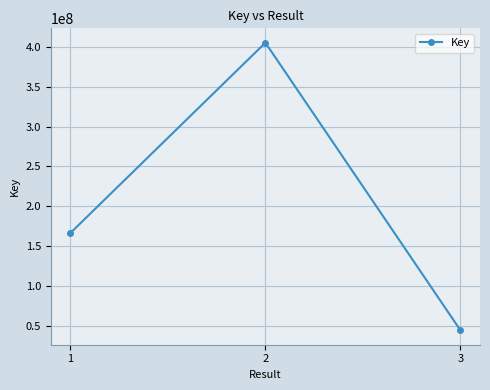

Reading right to left, what are all the values shown in this chart?

44830769	404955678	166553829